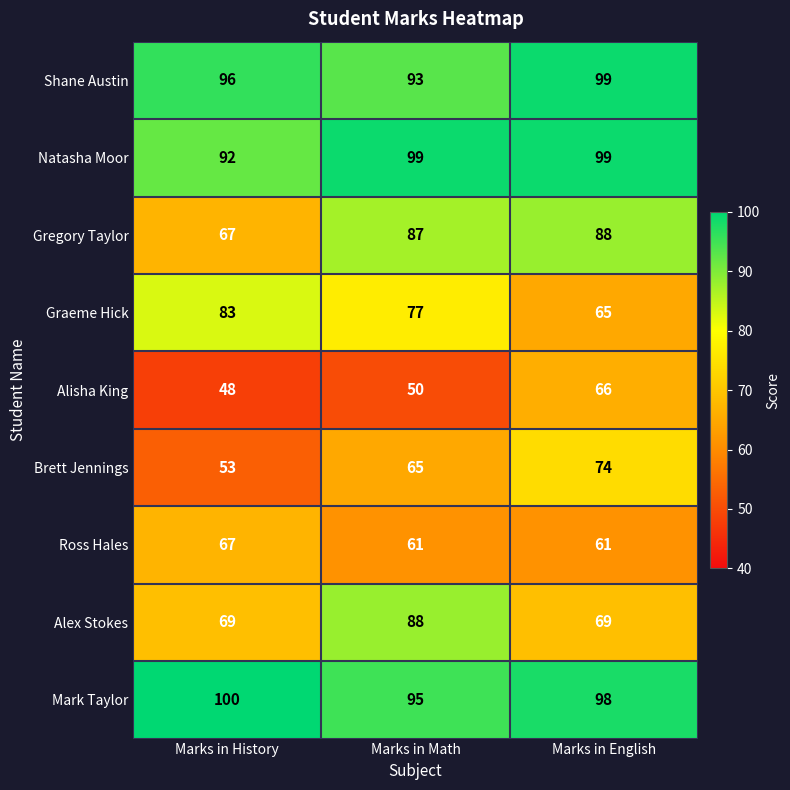

What is the difference between the Mark Taylor values at Marks in Math and Marks in English?

3